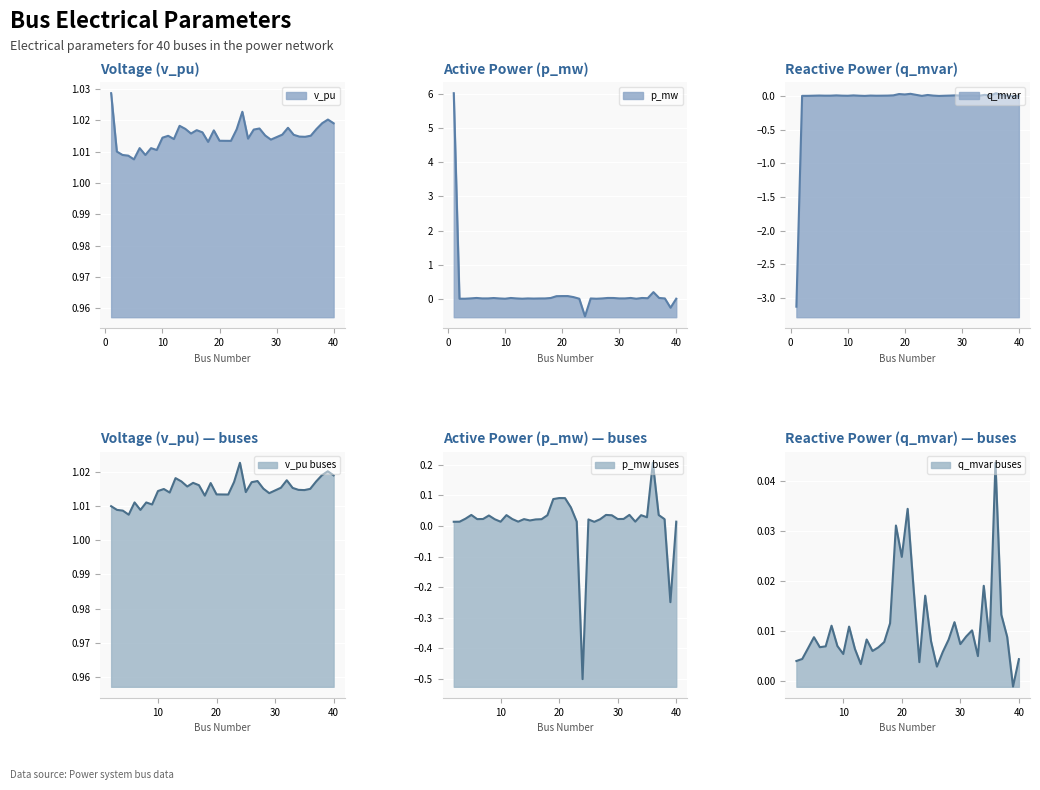

True or false: v_pu and q_mvar intersect in this chart.

False